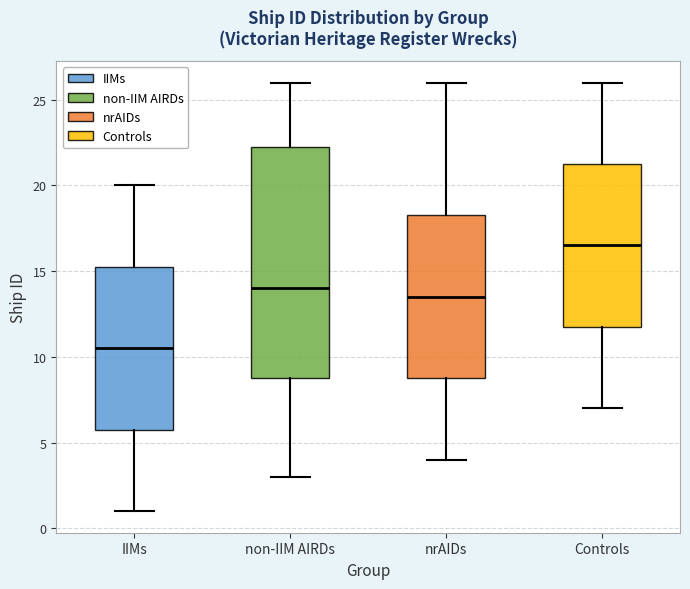

Which box is the tallest, from its lower edge to its upper edge?

non-IIM AIRDs